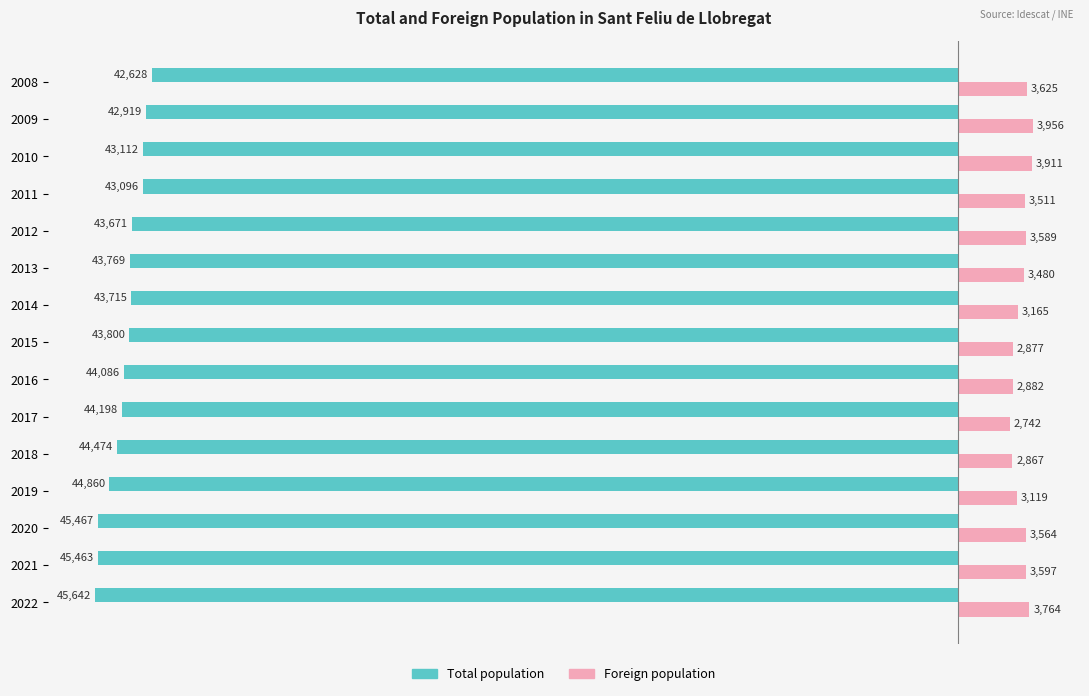

What is the spread (max minus min) of values at 2010?

47023